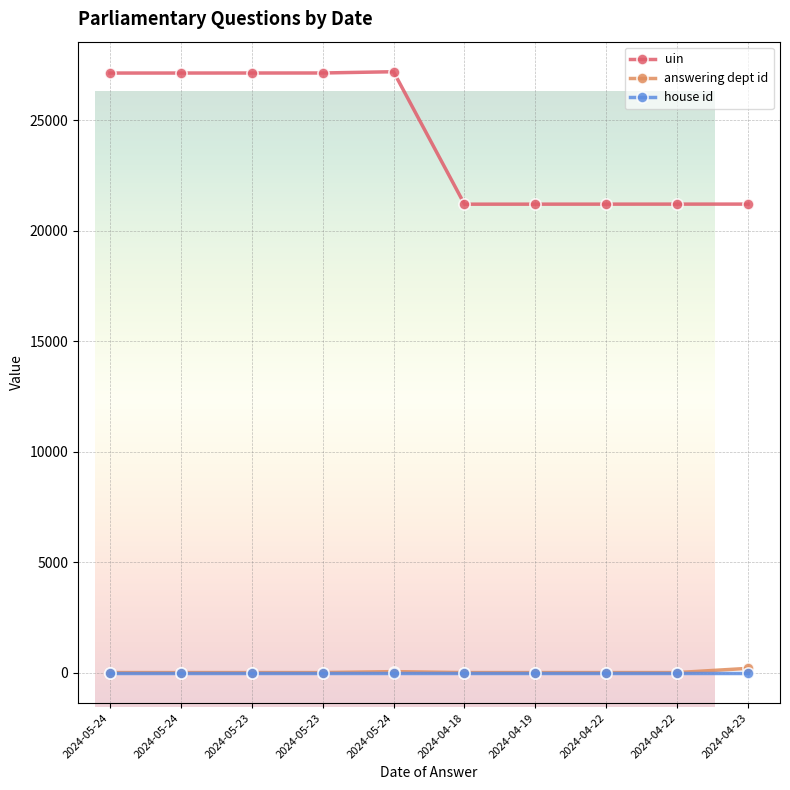

What is the difference between the maximum and minimum values in the answering dept id series?

191